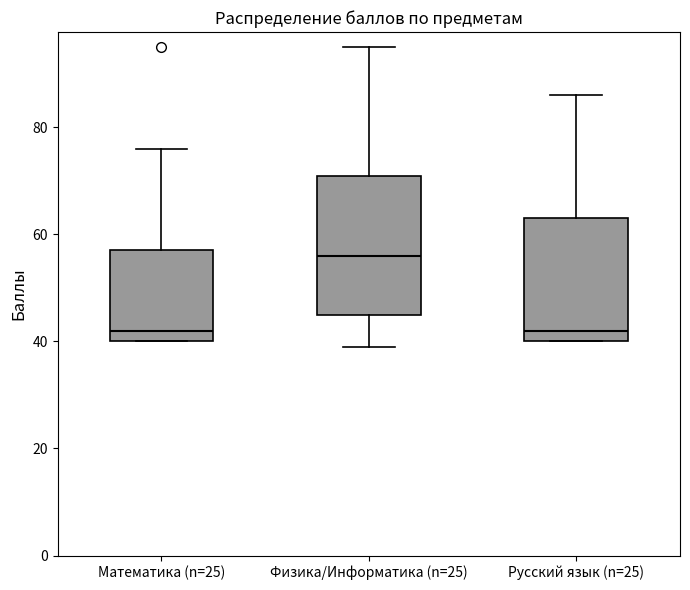

Where does the median line of the box for Математика (n=25) sit on the y-axis? The values are not printed on the chart, so give them approximately, as read against the axis.

42